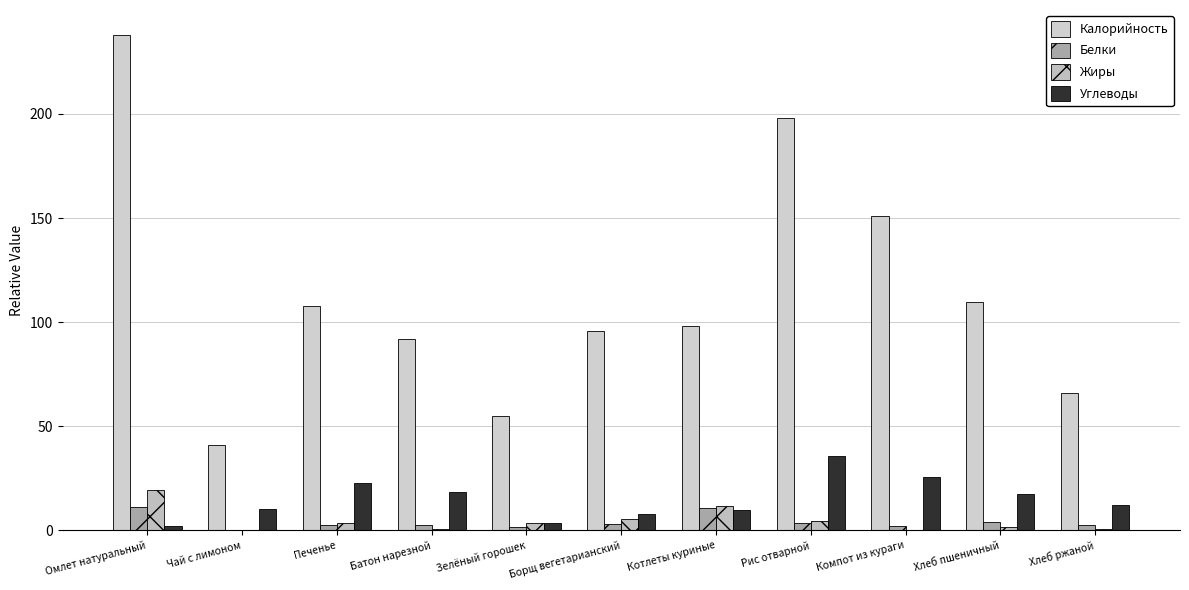

What are all the series names shown in the legend?

Калорийность, Белки, Жиры, Углеводы